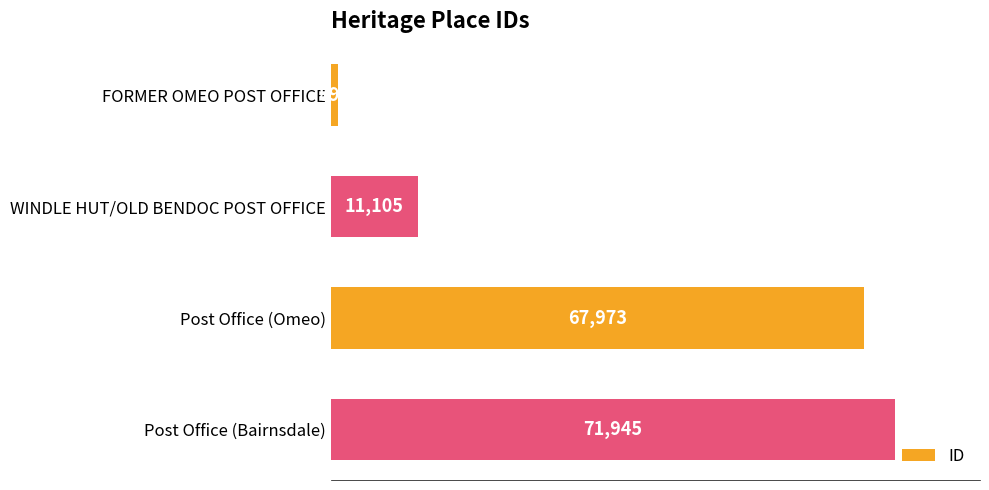

Approximately how many times larger is the value at WINDLE HUT/OLD BENDOC POST OFFICE compared to FORMER OMEO POST OFFICE?

12.4